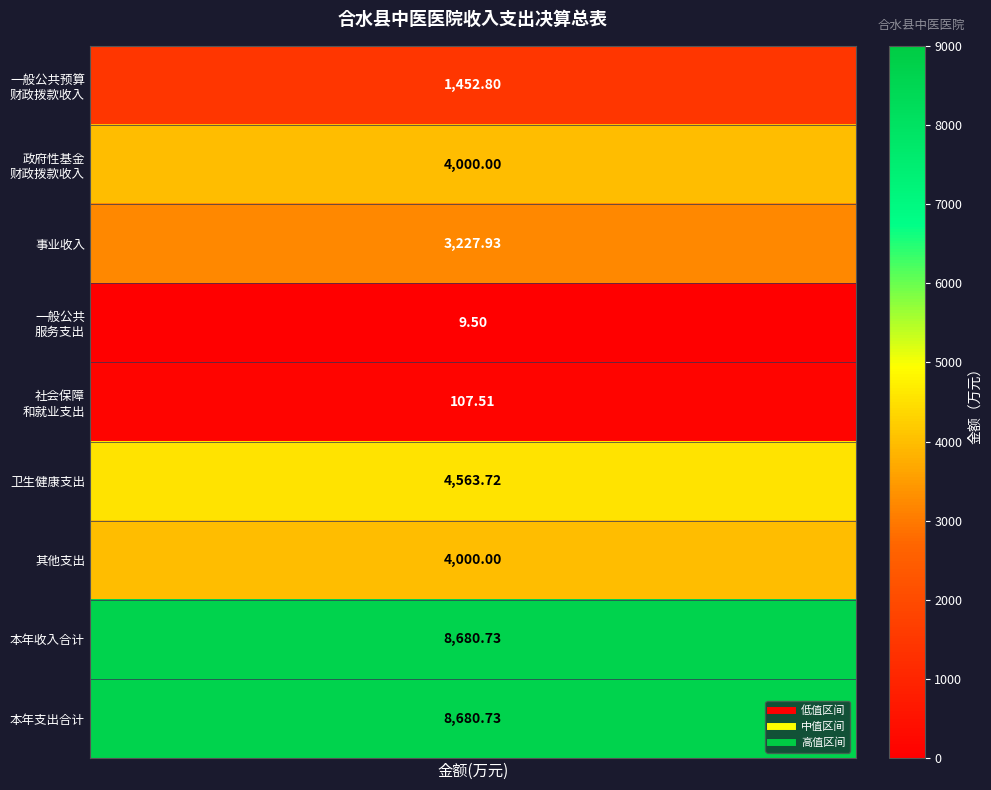

Between 2 and 6, which is larger?

6